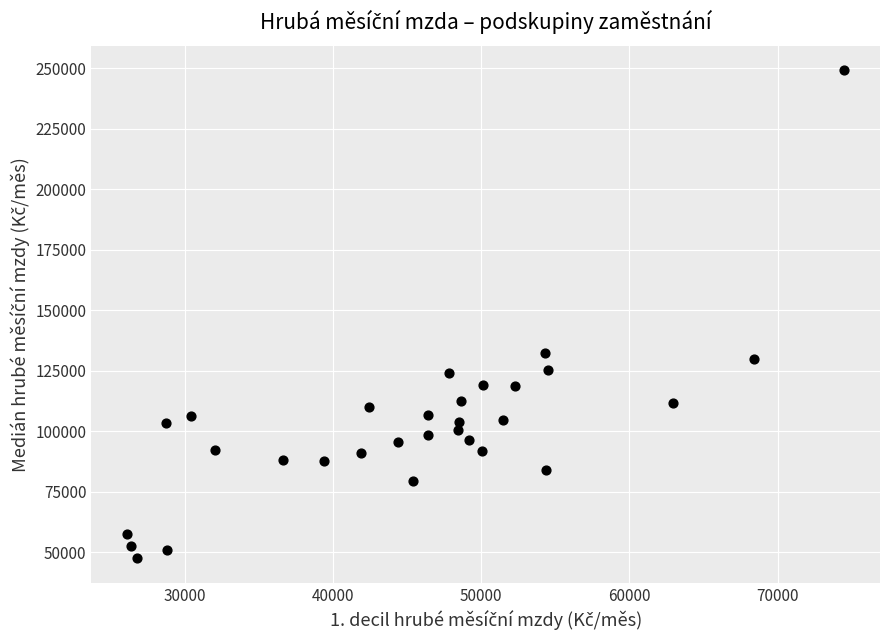

What is the range of Y values (max minus min)?

201778.7